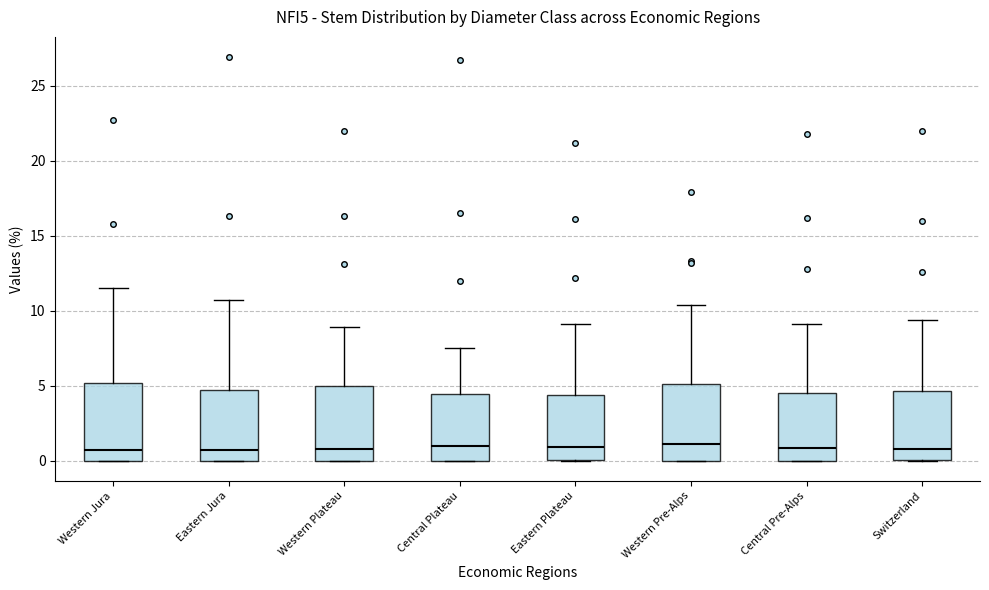

Reading left to right, read every box against the y-axis: the position of its median line, the range the box covers, and the ends of its whiskers. The values are not printed on the chart, so give them approximately, as read against the axis.

Western Jura: median 0.5, box 0.0 to 5.0, whiskers 0.0 to 11.5
Eastern Jura: median 0.5, box 0.0 to 4.5, whiskers 0.0 to 10.5
Western Plateau: median 1.0, box 0.0 to 5.0, whiskers 0.0 to 9.0
Central Plateau: median 1.0, box 0.0 to 4.5, whiskers 0.0 to 7.5
Eastern Plateau: median 1.0, box 0.0 to 4.5, whiskers 0.0 to 9.0
Western Pre-Alps: median 1.0, box 0.0 to 5.0, whiskers 0.0 to 10.5
Central Pre-Alps: median 1.0, box 0.0 to 4.5, whiskers 0.0 to 9.0
Switzerland: median 1.0, box 0.0 to 4.5, whiskers 0.0 to 9.5